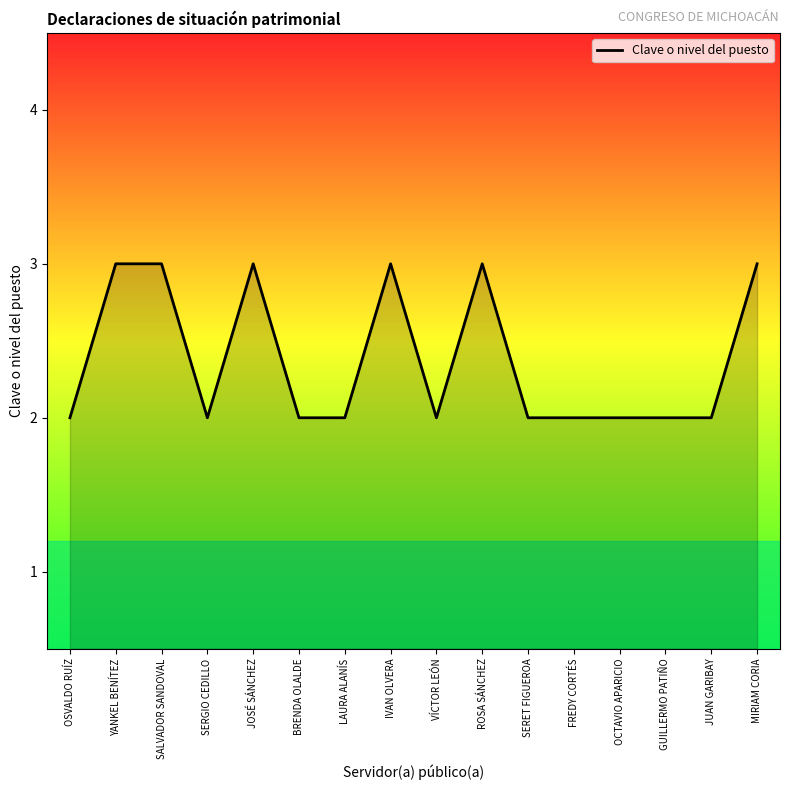

What position from the left is SERET FIGUEROA?

11